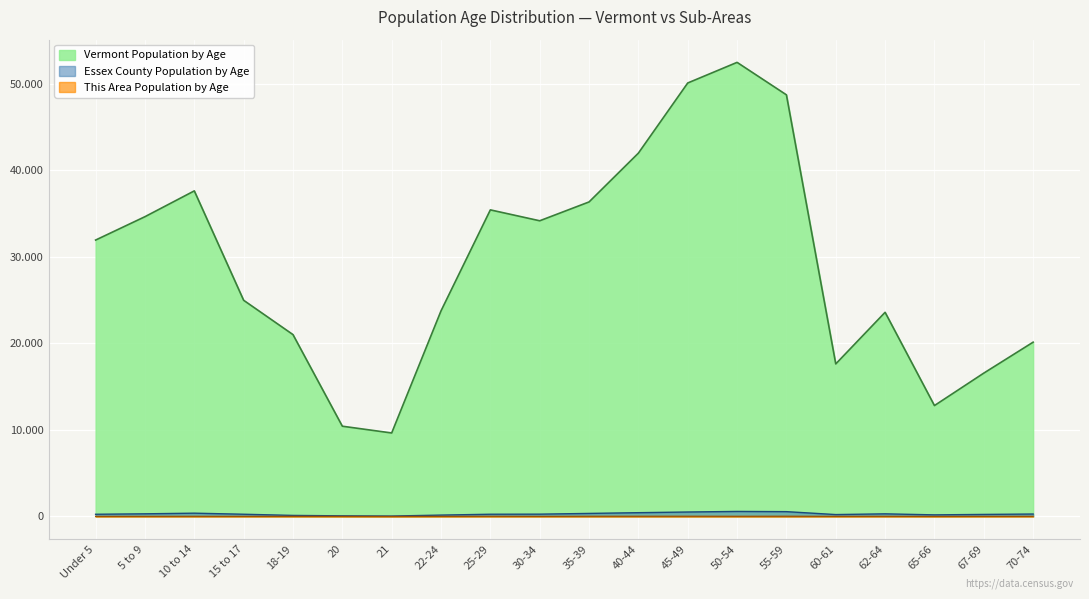

Reading right to left, list all the values displayed in this chart.

Vermont: 70-74=20148	67-69=16571	65-66=12819	62-64=23600	60-61=17634	55-59=48739	50-54=52493	45-49=50110	40-44=42001	35-39=36358	30-34=34181	25-29=35441	22-24=23767	21=9651	20=10433	18-19=21022	15 to 17=24990	10 to 14=37637	5 to 9=34654	Under 5=31952
Essex County: 70-74=281	67-69=236	65-66=185	62-64=303	60-61=219	55-59=557	50-54=582	45-49=515	40-44=437	35-39=352	30-34=267	25-29=258	22-24=159	21=47	20=72	18-19=121	15 to 17=257	10 to 14=380	5 to 9=306	Under 5=254
This Area: 70-74=13	67-69=11	65-66=4	62-64=17	60-61=12	55-59=26	50-54=20	45-49=25	40-44=24	35-39=22	30-34=8	25-29=20	22-24=10	21=1	20=6	18-19=11	15 to 17=12	10 to 14=17	5 to 9=13	Under 5=8